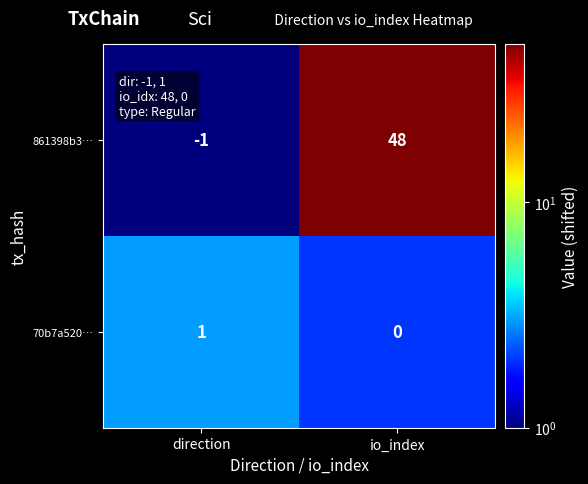

The value of 70b7a520… at io_index is -1. True or false?

False